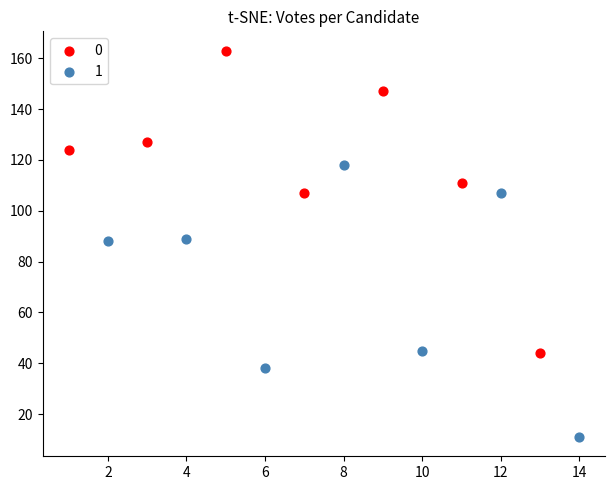

What are all the series names shown in the legend?

0, 1